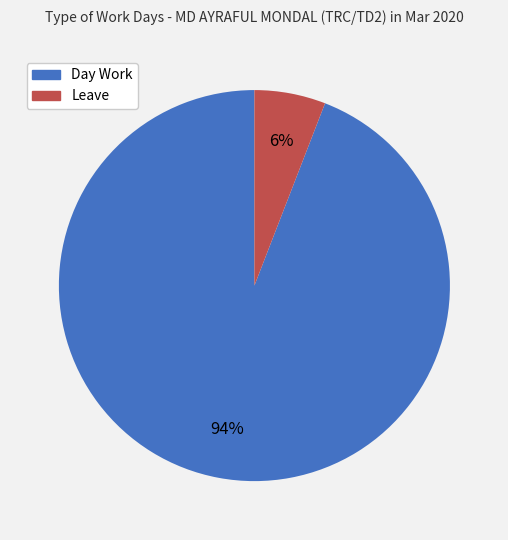

Between Leave and Day Work, which is larger?

Day Work